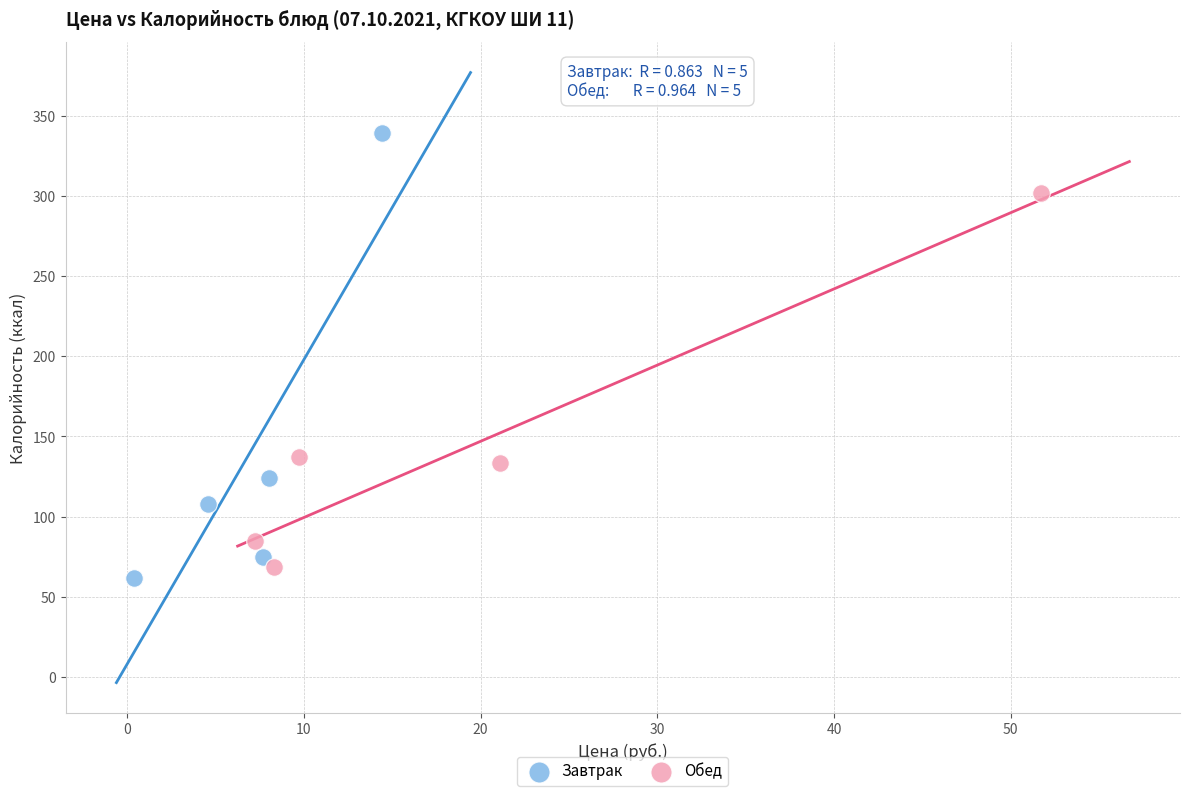

Which series has the largest Y range (max minus min)?

Завтрак